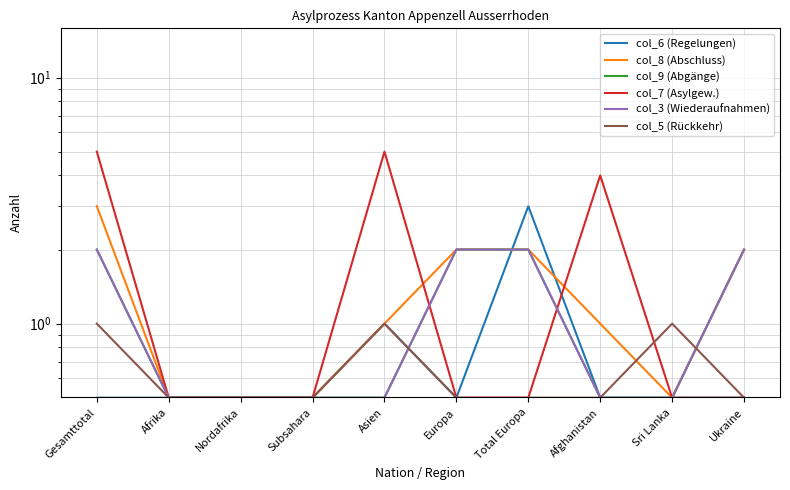

Reading left to right, extract all data points from this chart.

col_6 (Regelungen): 0.5	0.5	0.5	0.5	1.0	0.5	3.0	0.5	0.5	0.5
col_8 (Abschluss): 3.0	0.5	0.5	0.5	1.0	2.0	2.0	1.0	0.5	2.0
col_9 (Abgänge): 2.0	0.5	0.5	0.5	0.5	2.0	2.0	0.5	0.5	2.0
col_7 (Asylgew.): 5.0	0.5	0.5	0.5	5.0	0.5	0.5	4.0	0.5	0.5
col_3 (Wiederaufnahmen): 2.0	0.5	0.5	0.5	0.5	2.0	2.0	0.5	0.5	2.0
col_5 (Rückkehr): 1.0	0.5	0.5	0.5	1.0	0.5	0.5	0.5	1.0	0.5